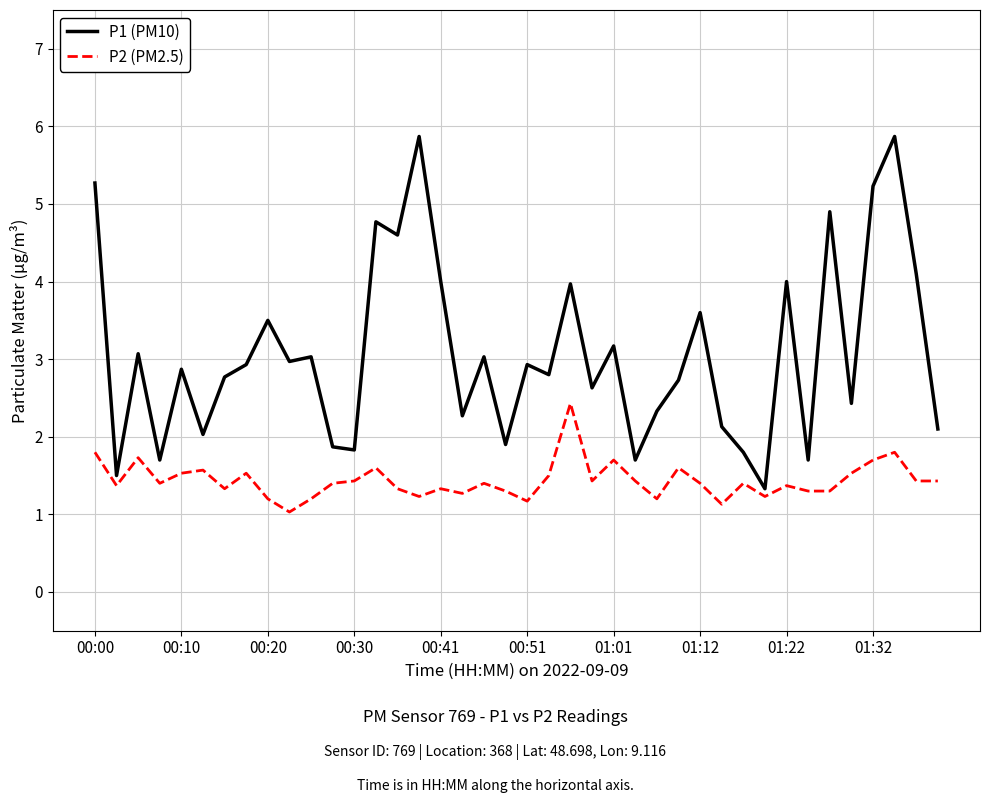

Which series has the largest range (max minus min)?

P1 (PM10)